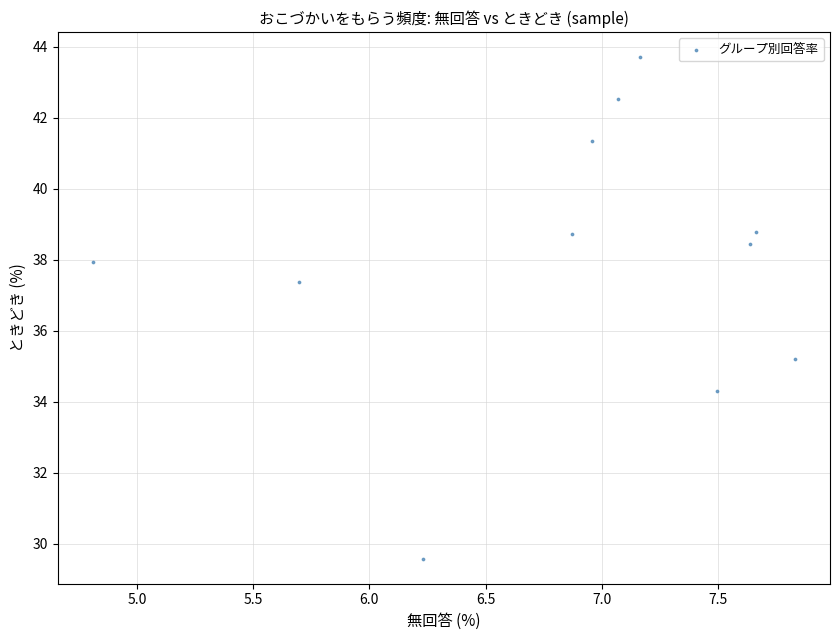

What is the average X value?

6.9